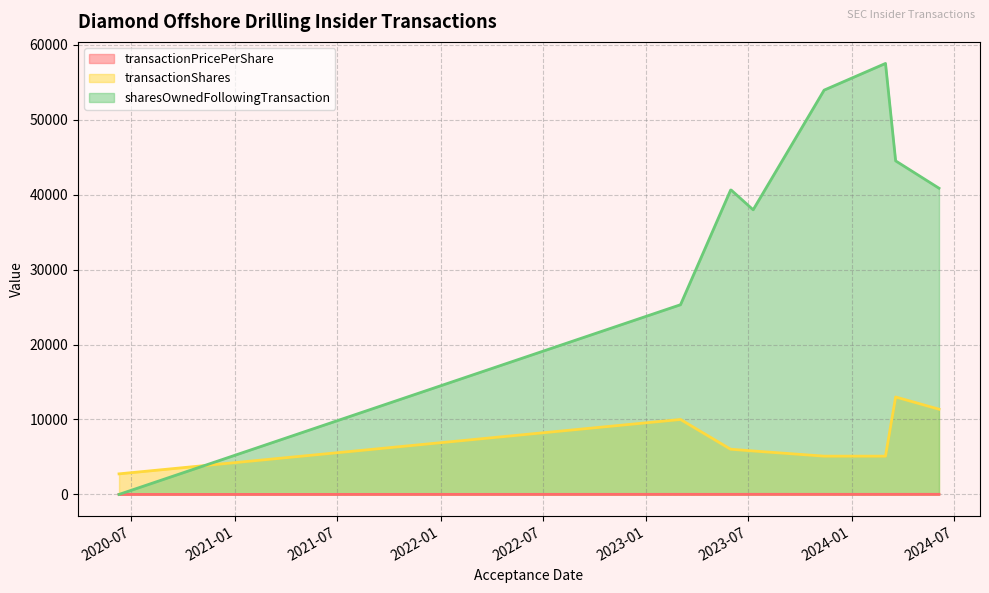

The transactionShares series shows 4201.3 at 2020-06-09. True or false?

False